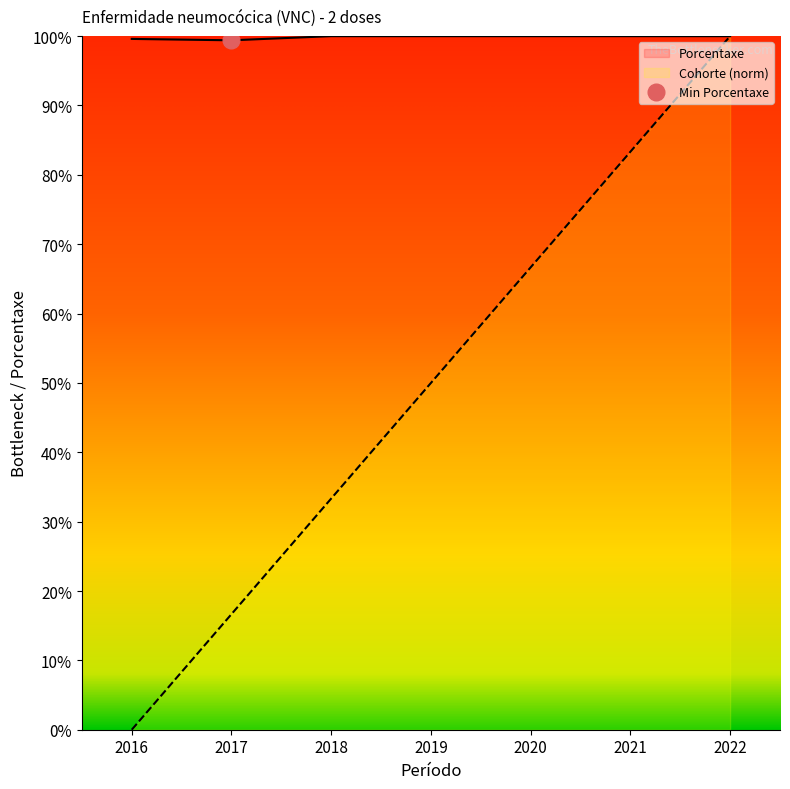

List the series in order of their overall mean, highest first.

Porcentaxe, Cohorte